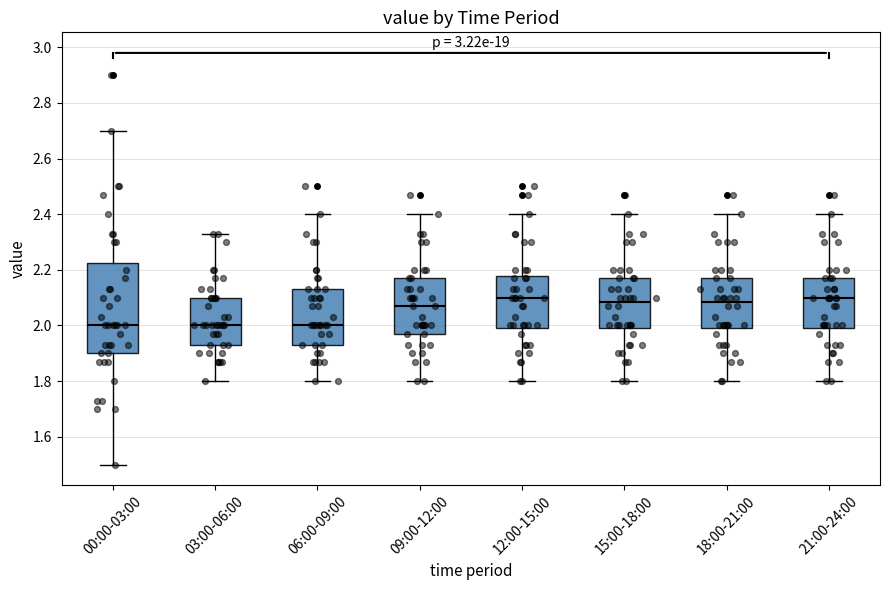

Which box is the tallest, from its lower edge to its upper edge?

00:00-03:00